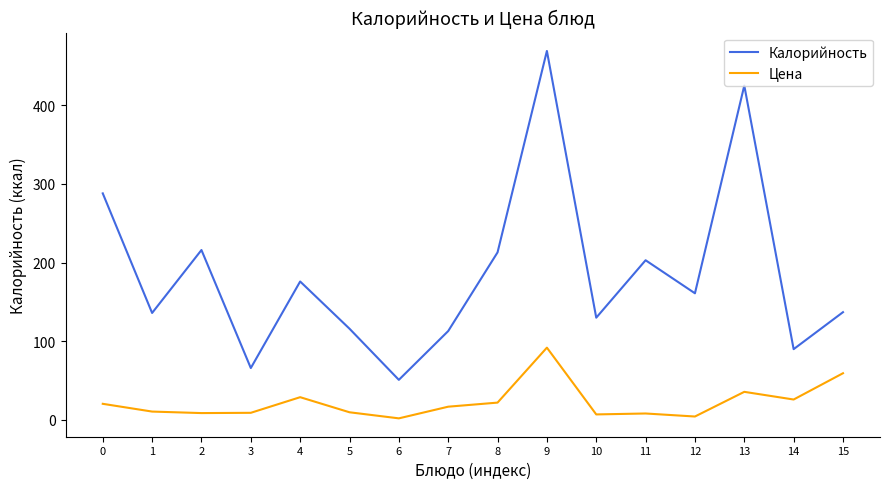

What is the difference between the maximum and minimum values in the Калорийность series?

418.0